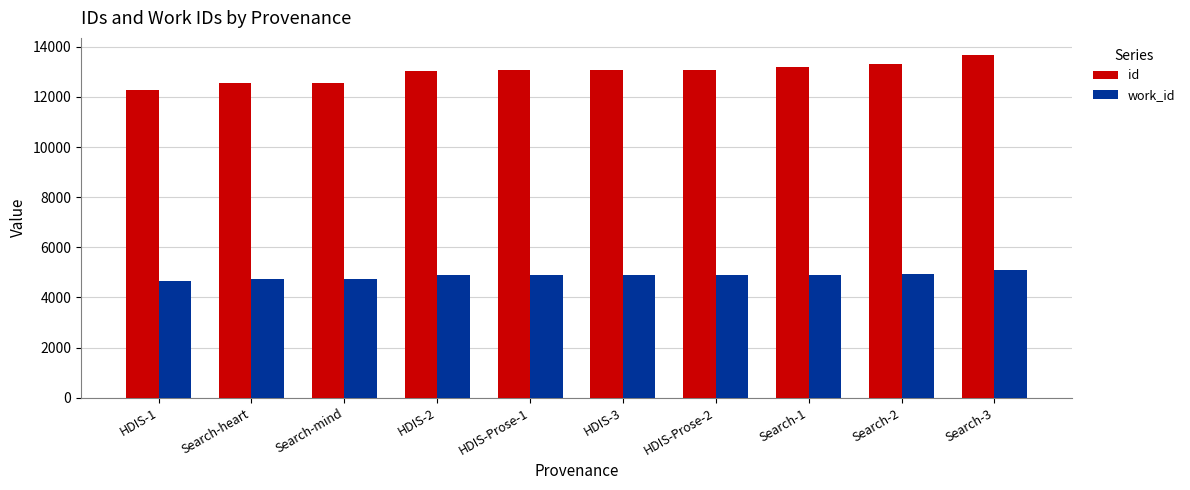

What is the difference between the second highest and minimum values in the id series?

1037